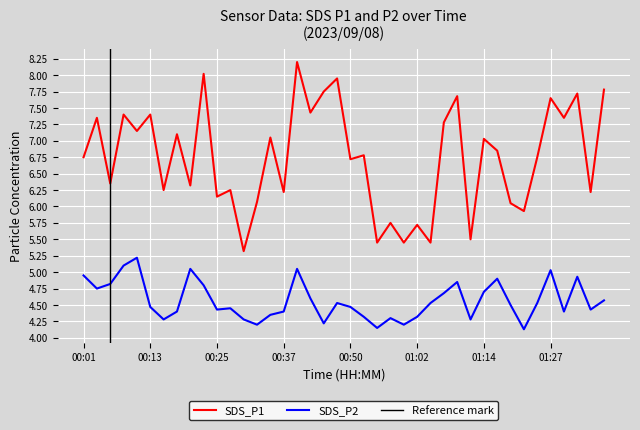

True or false: SDS_P1 and SDS_P2 intersect in this chart.

False